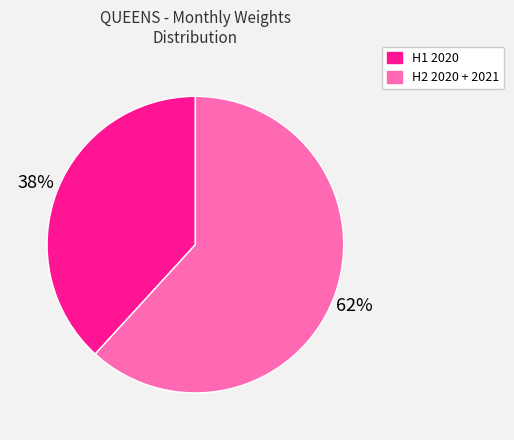

True or false: H2 2020 + 2021 accounts for 62% of the total.

True